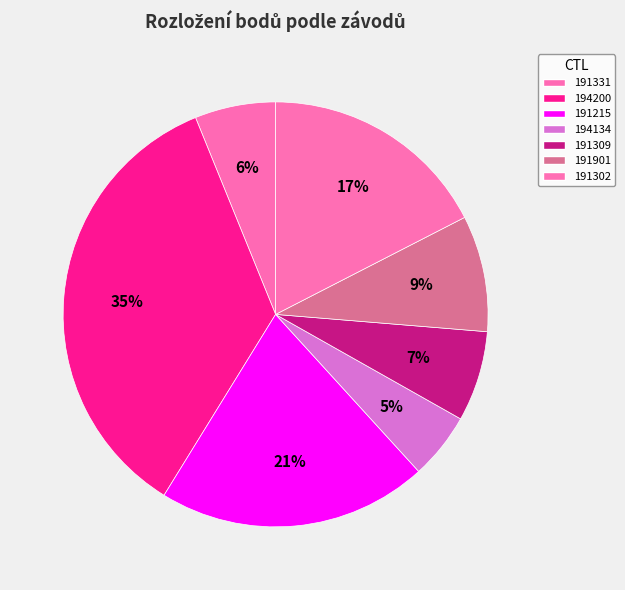

Between 191215 and 191309, which is larger?

191215